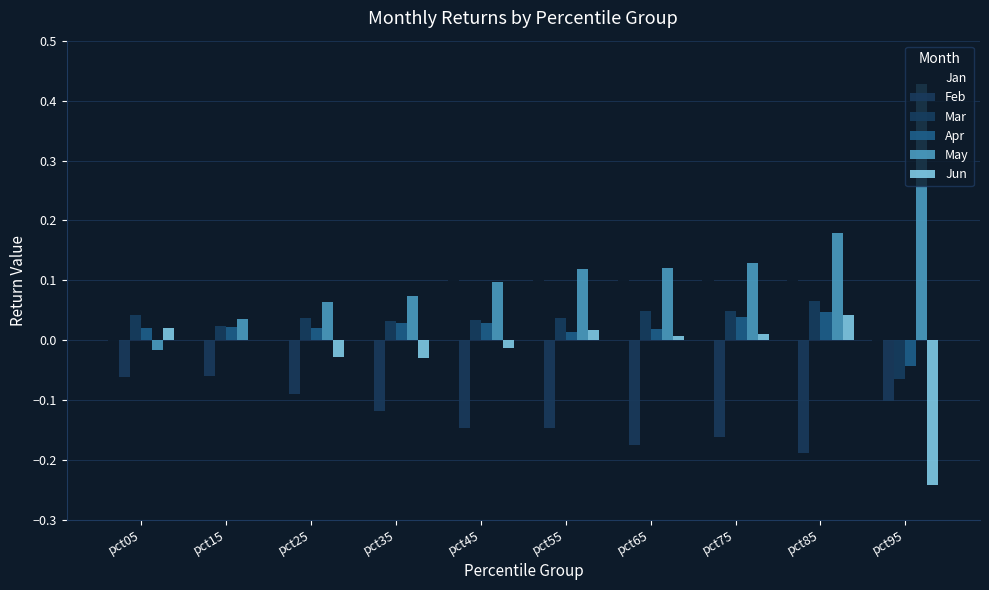

How many groups of bars are there?

10